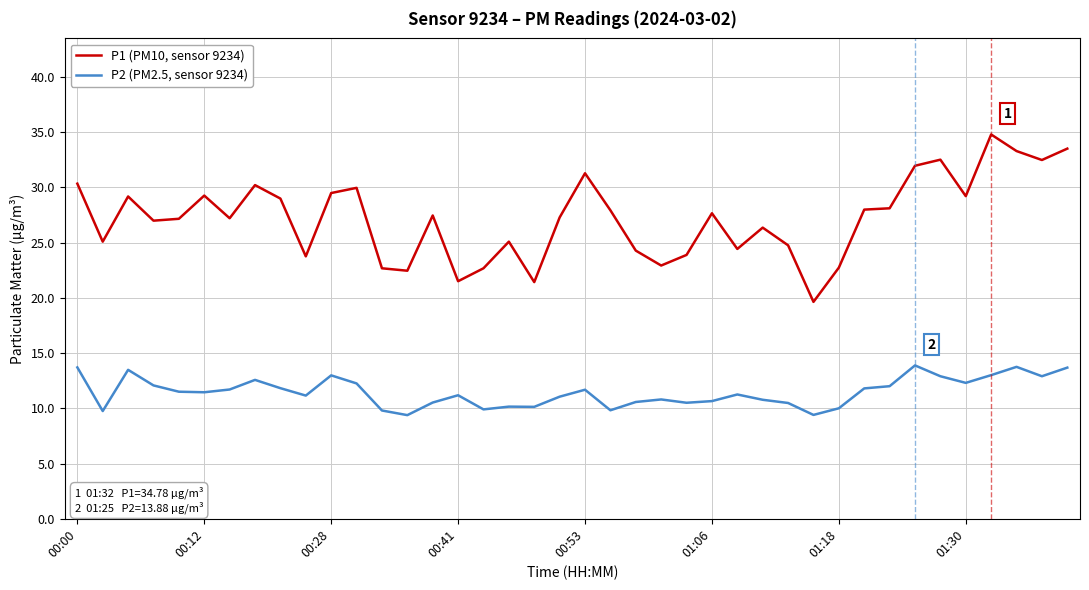

Which series has the largest total across all categories?

P1 (PM10, sensor 9234)